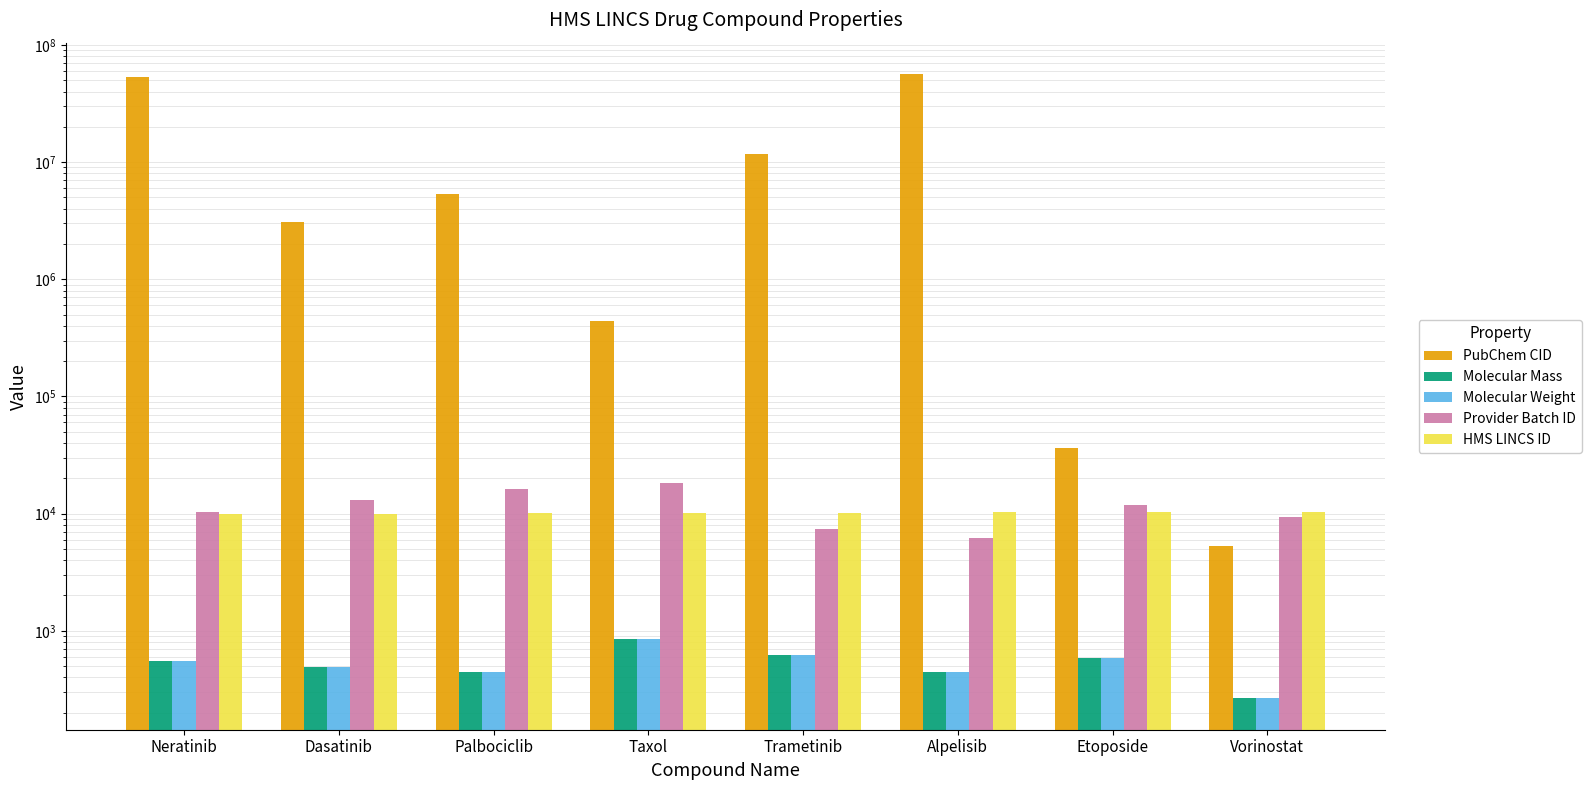

Is it true that Molecular Weight equals 151.1 at Etoposide?

False